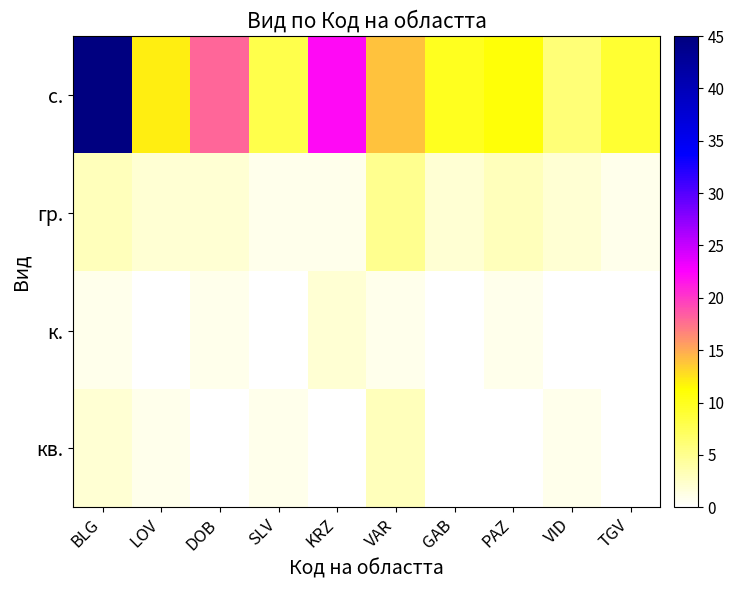

How many data points does each series have?

10